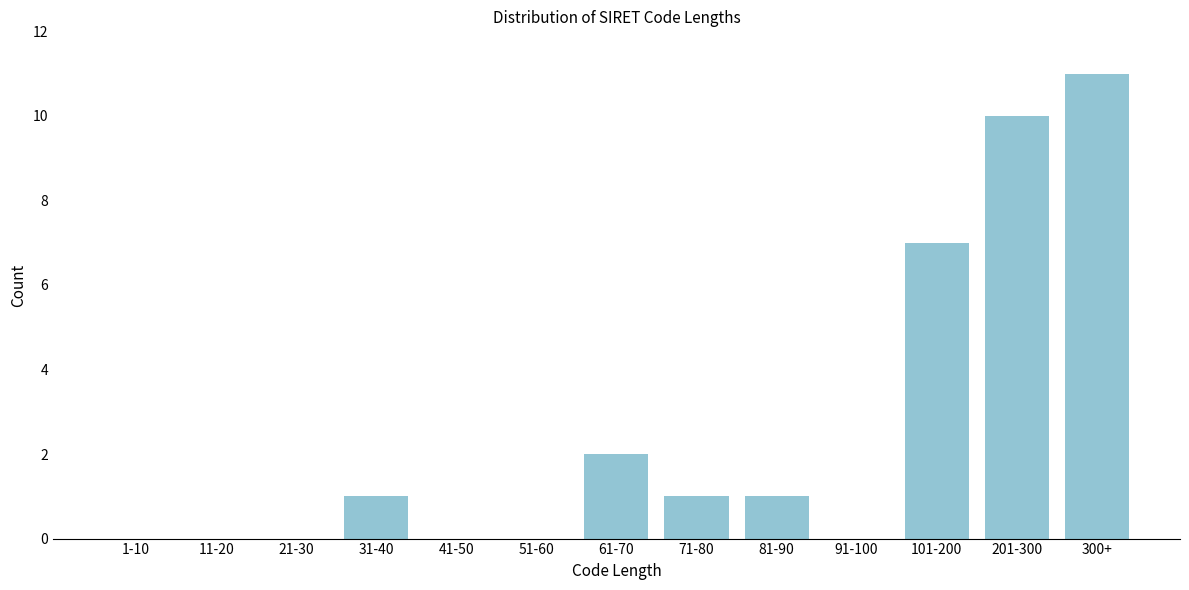

Reading left to right, extract all data points from this chart.

1-10=0	11-20=0	21-30=0	31-40=1	41-50=0	51-60=0	61-70=2	71-80=1	81-90=1	91-100=0	101-200=7	201-300=10	300+=11